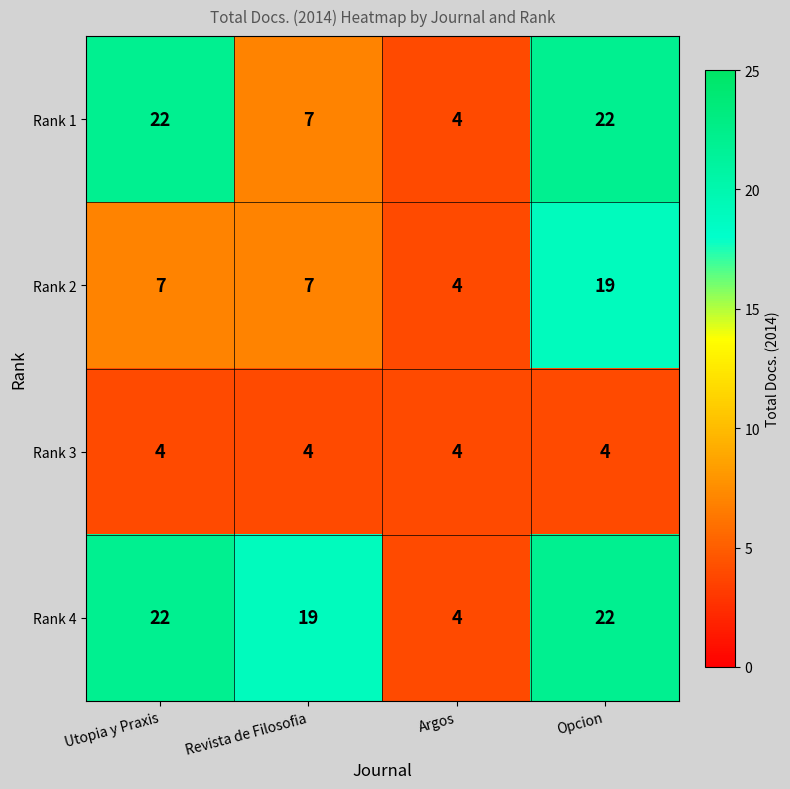

What is the total value across all series at Opcion?

67